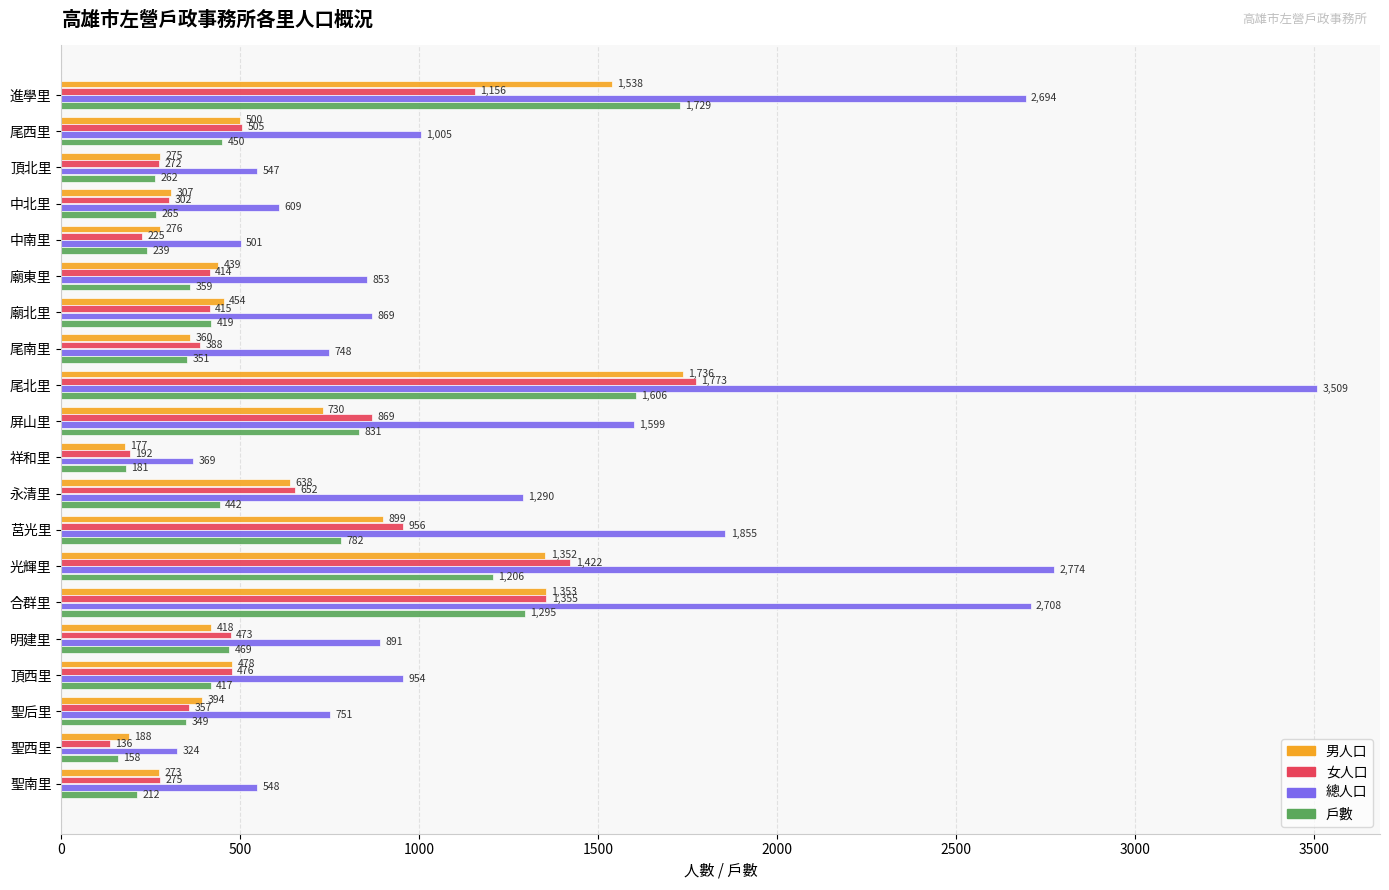

What is the difference between the second highest and minimum values in the 戶數 series?

1448